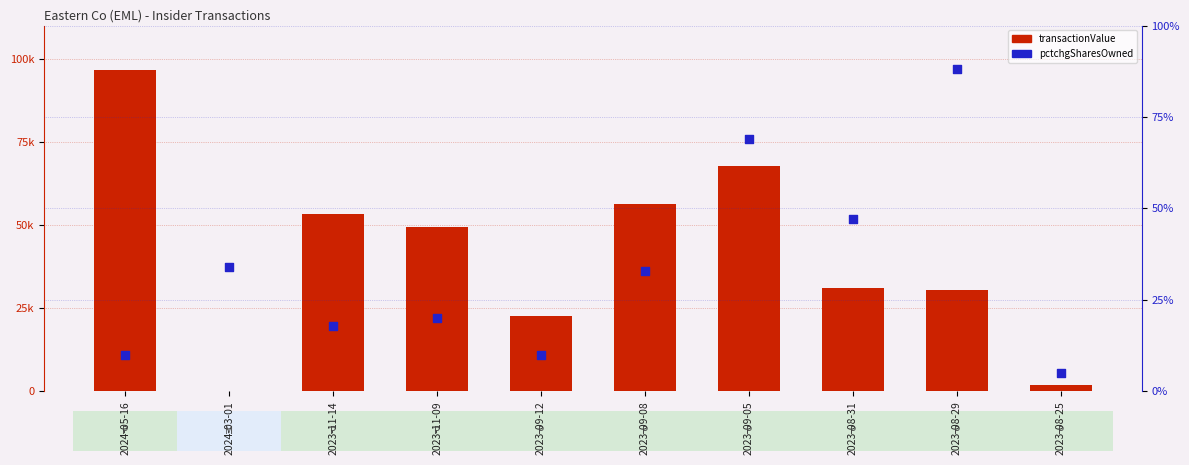

Which series has the largest total across all categories?

transactionValue